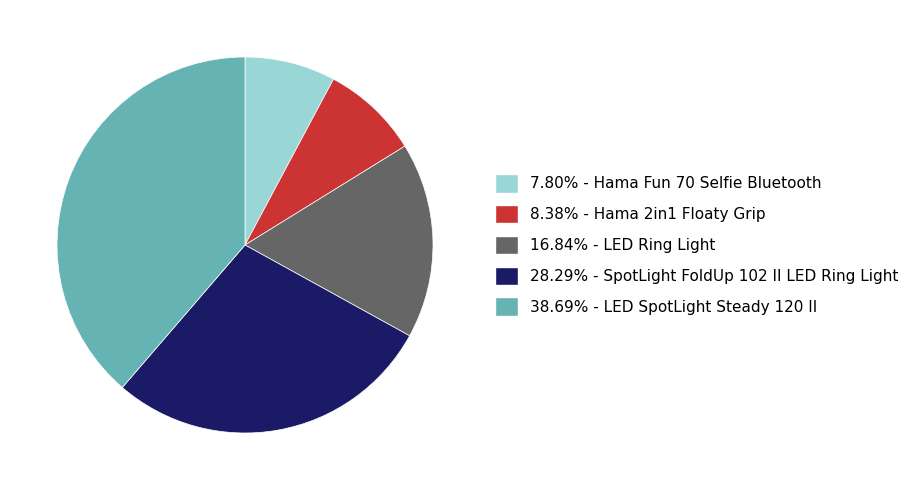

Does any single category account for the majority?

No